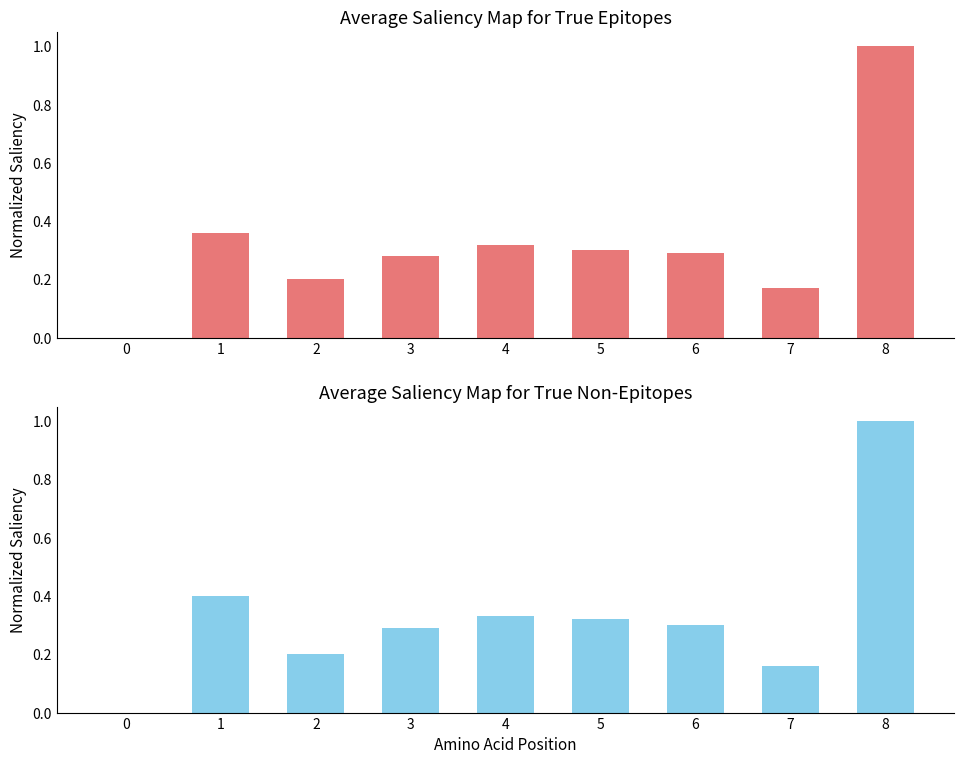

Is it true that Исполнитель equals 0.1 at 5?

False